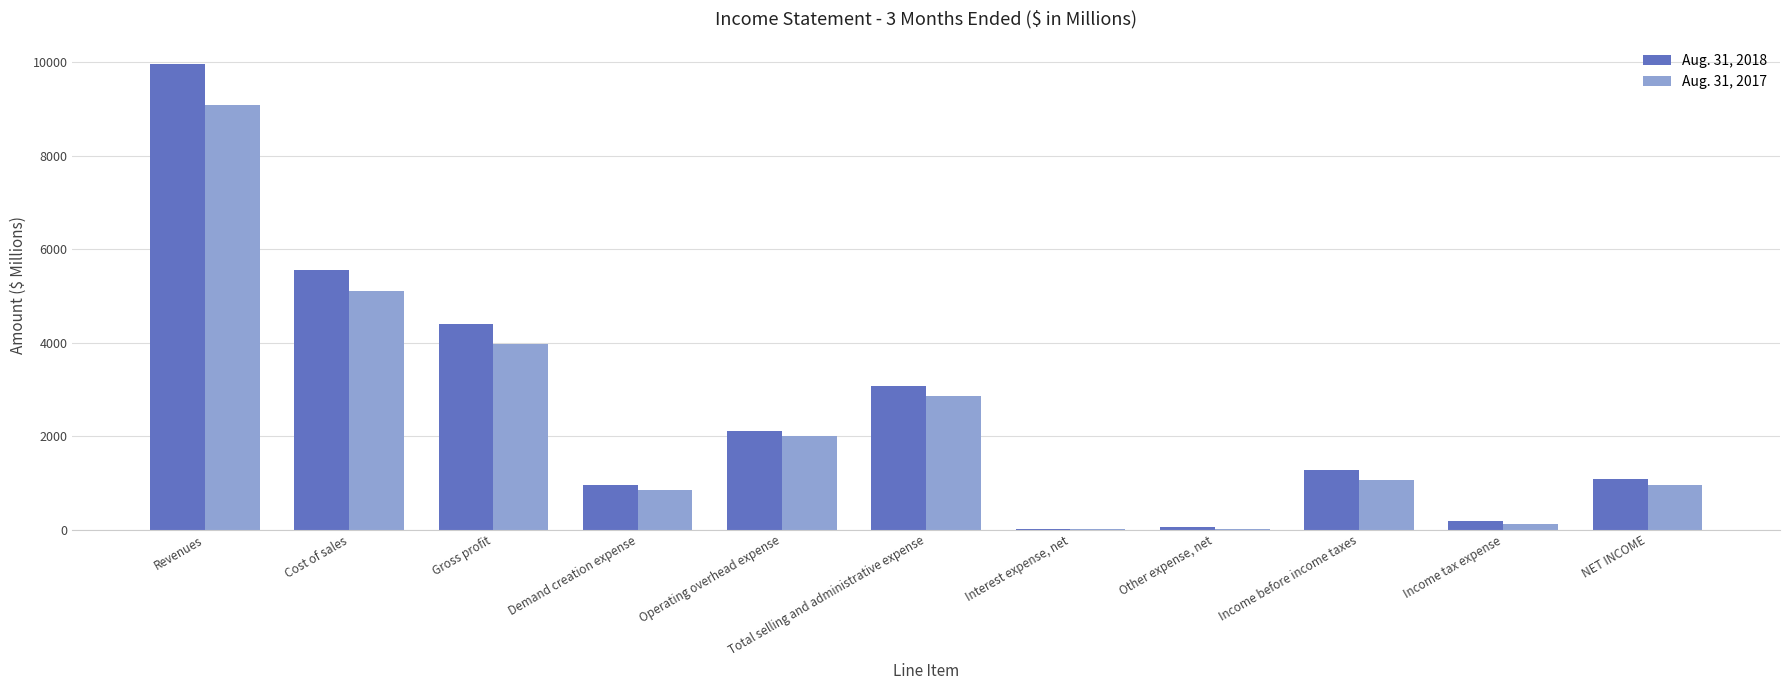

True or false: Aug. 31, 2018 has a value of 524 at Income before income taxes.

False